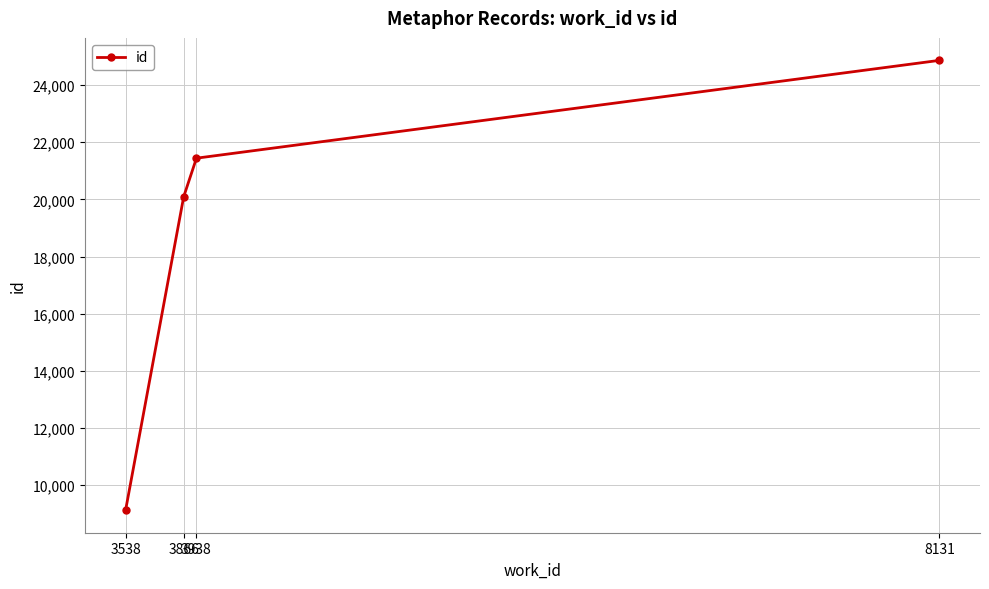

How many lines are shown in the chart?

1